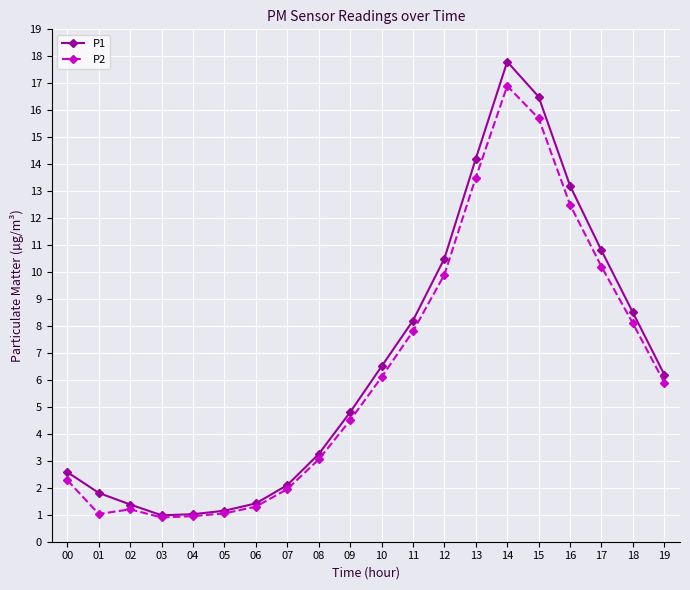

True or false: P1 has more than 0 points higher than both neighbors.

True